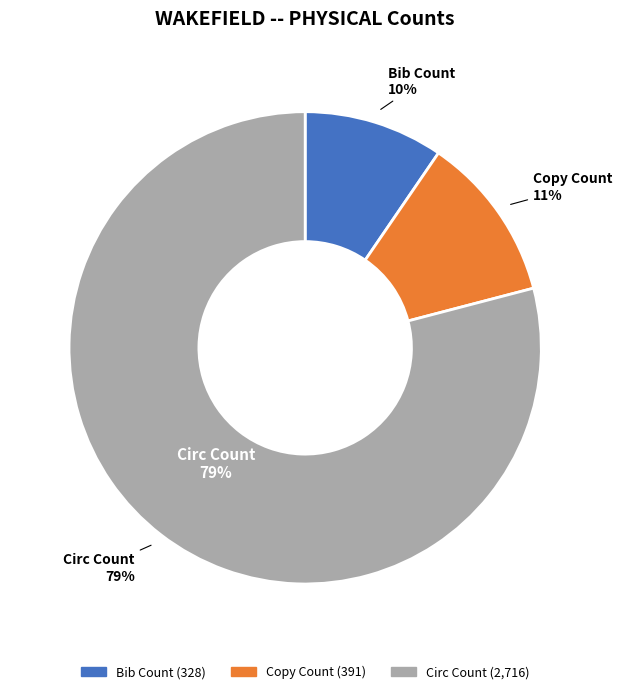

What percentage is the Copy Count slice, to the nearest percent?

11%